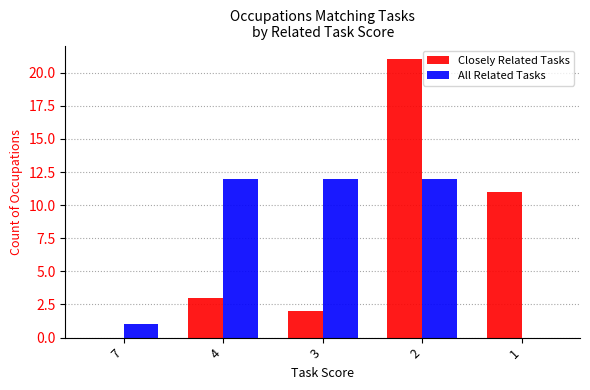

Which category has the highest value in the Closely Related Tasks series?

2